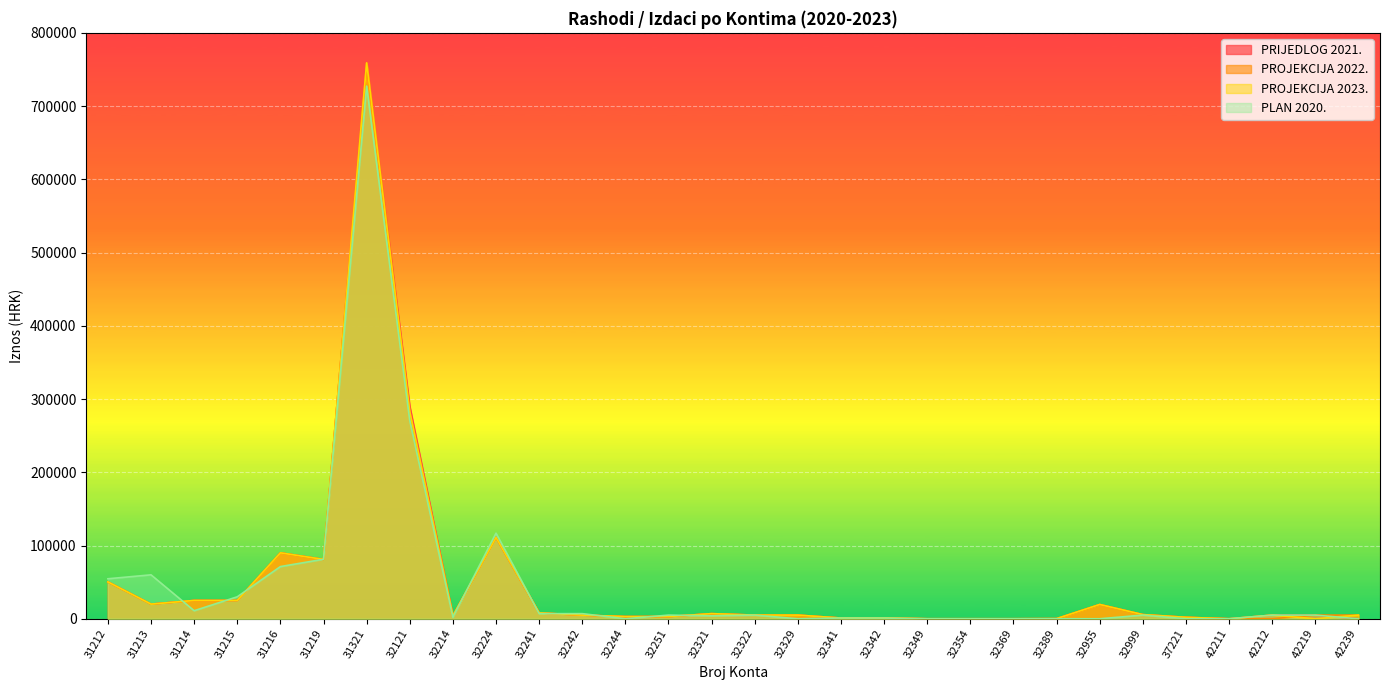

At which label does PRIJEDLOG 2021. first exceed 5000?

31212